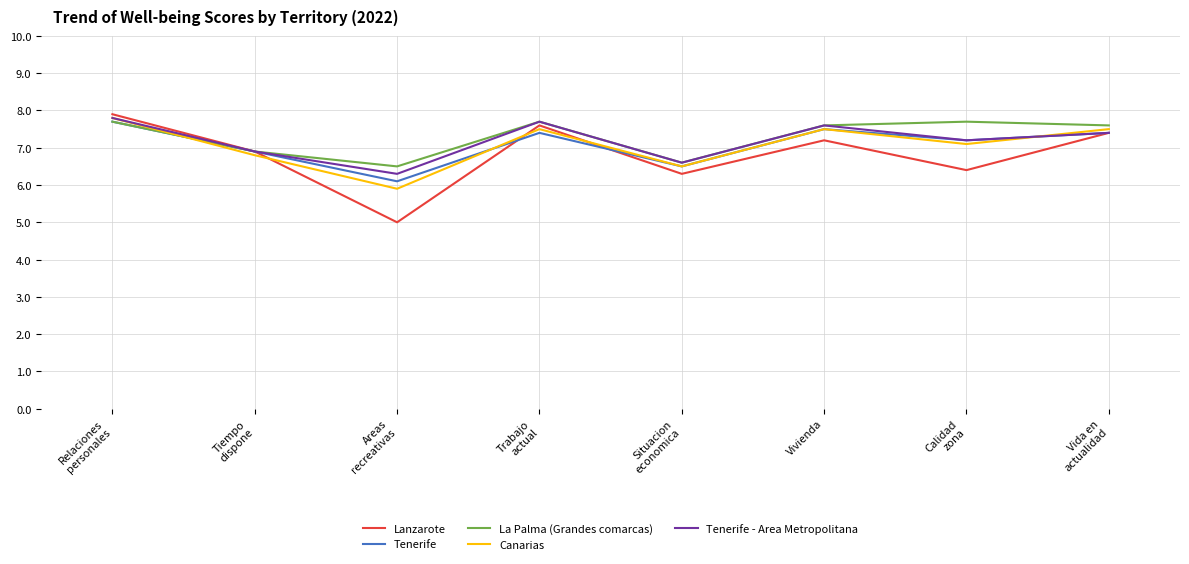

Is it true that La Palma (Grandes comarcas) equals 7.6 at Vivienda?

True